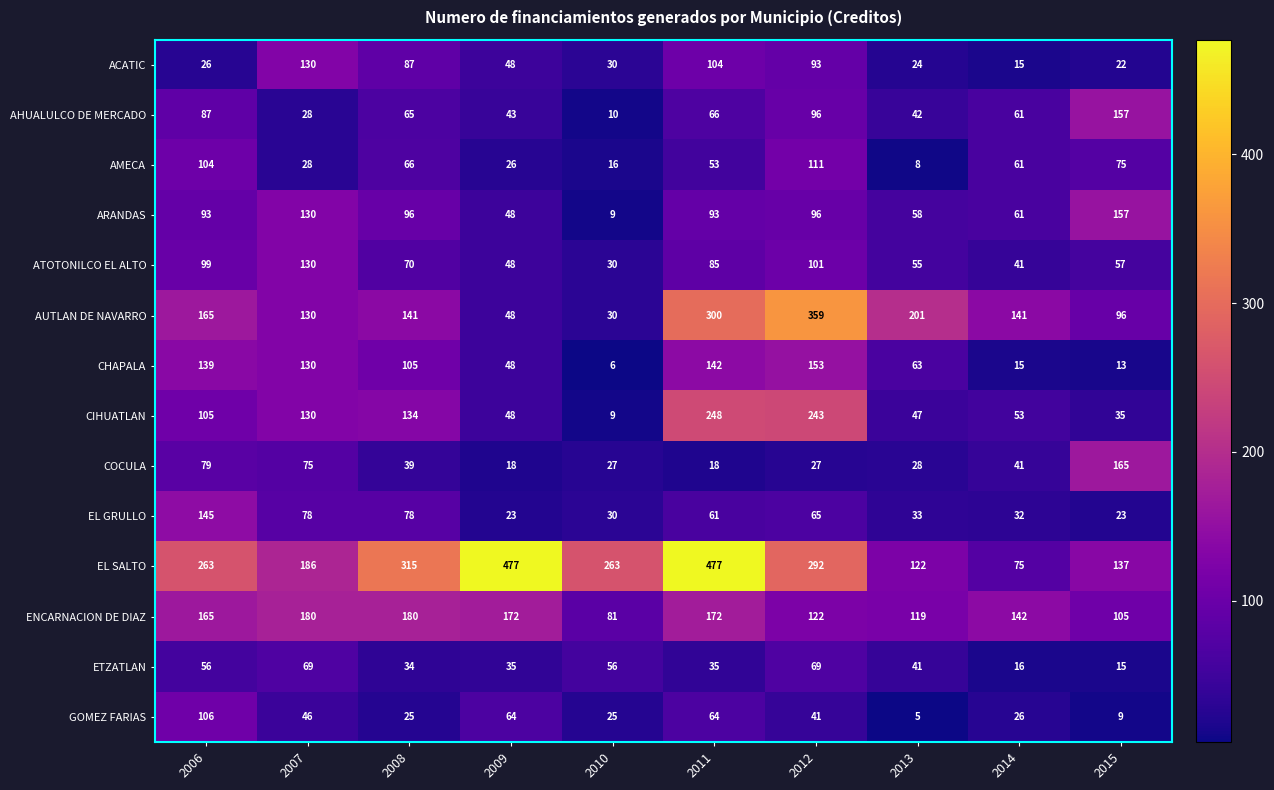

Is it true that AMECA equals 5 at 2013?

False